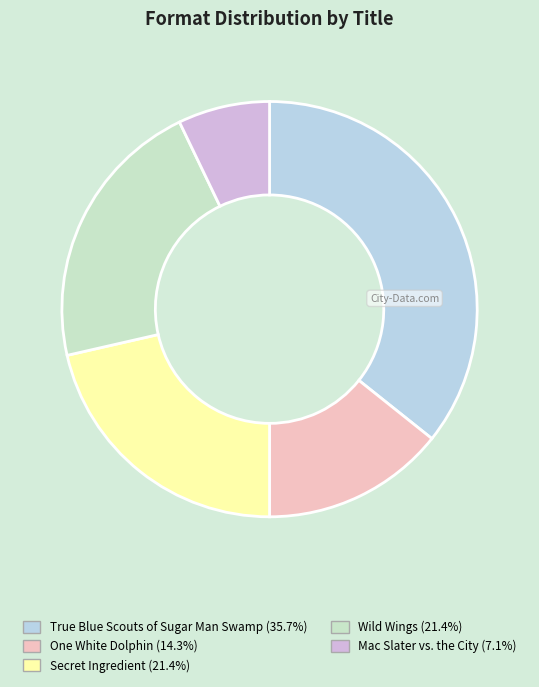

What is the smallest slice in the pie chart?

Mac Slater vs. the City